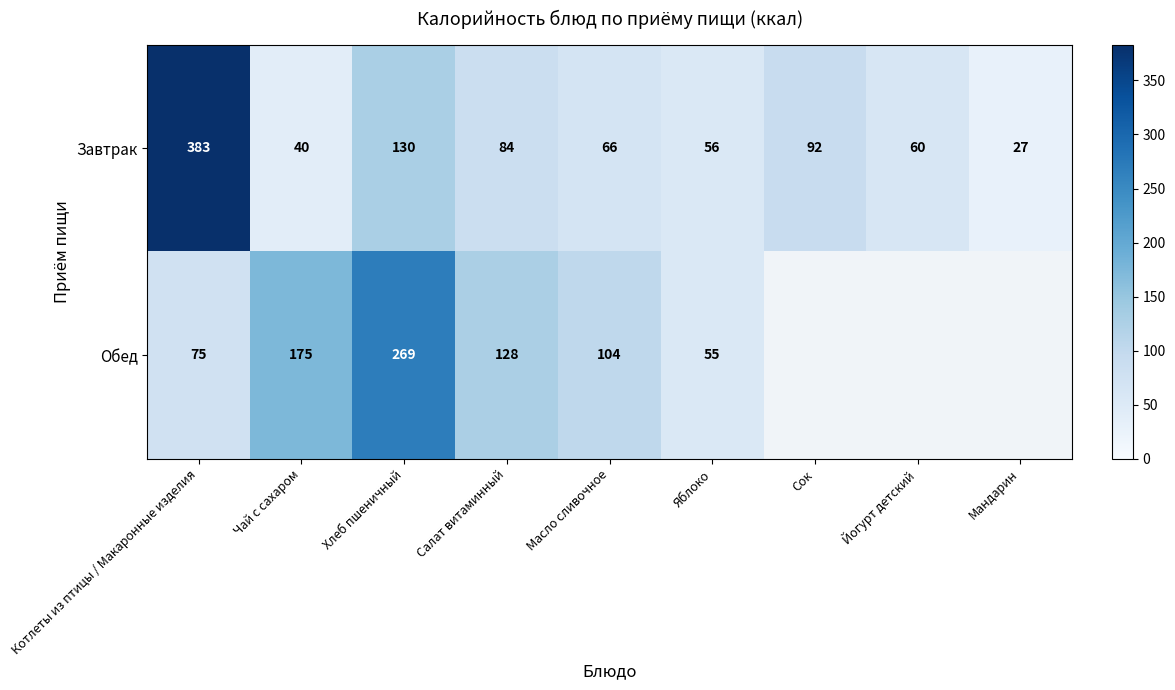

Is it true that Завтрак equals 124 at Салат витаминный?

False